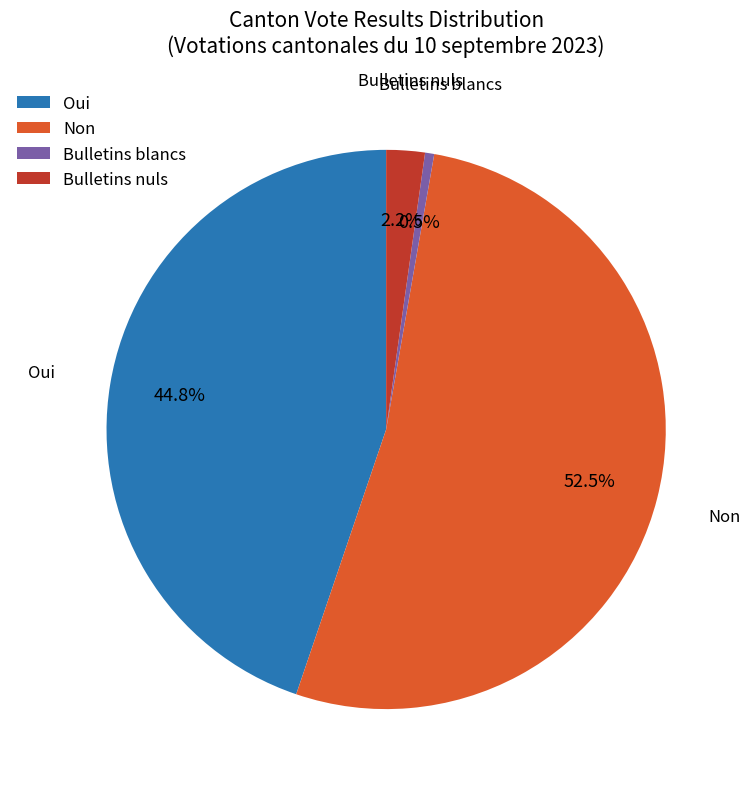

Is the sum of Oui and Bulletins blancs greater than half?

No